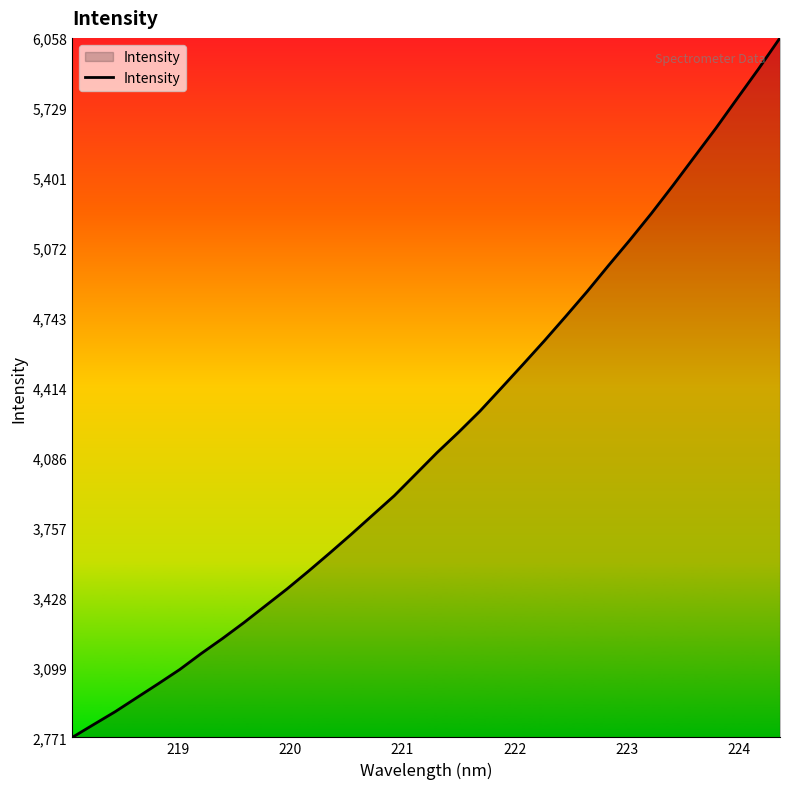

What is the smallest value displayed?

2771.2